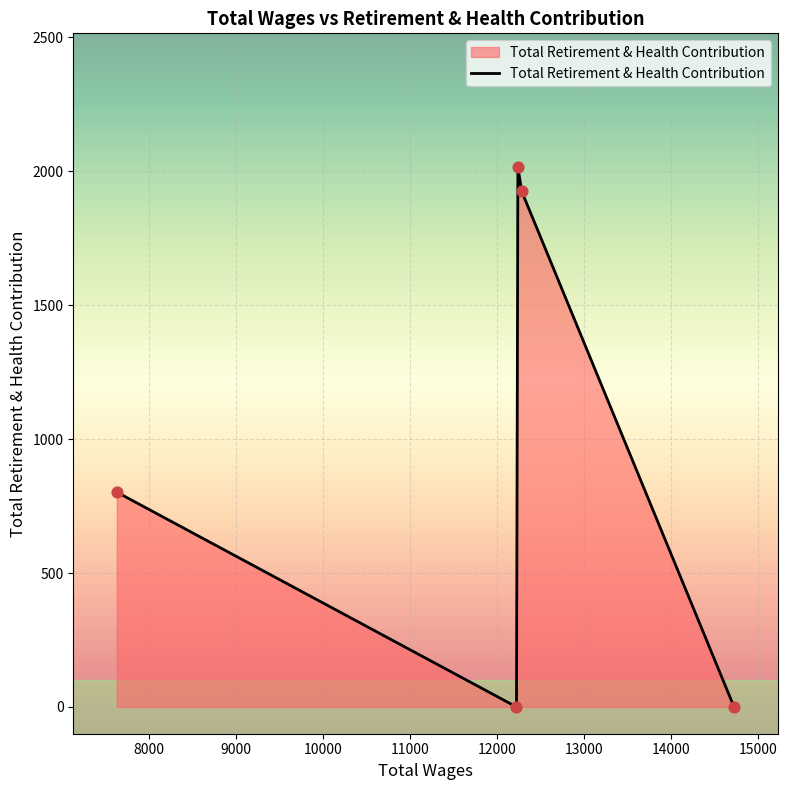

What is the greatest value displayed?

2015